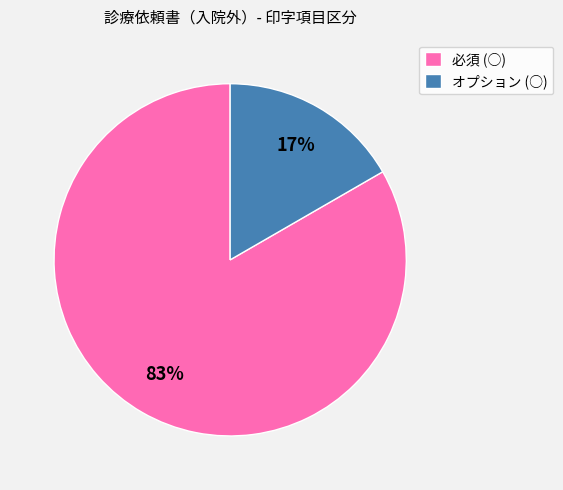

Combined, do 必須 (○) and オプション (○) account for over 50%?

Yes